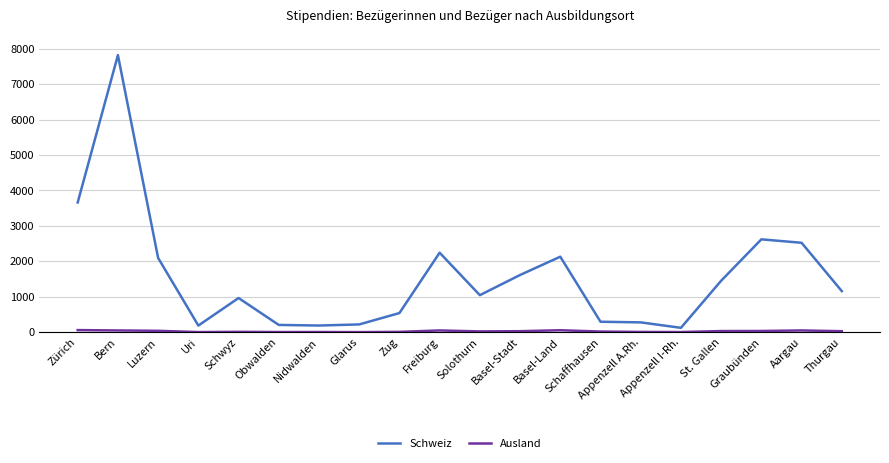

What is the greatest value displayed?

7816